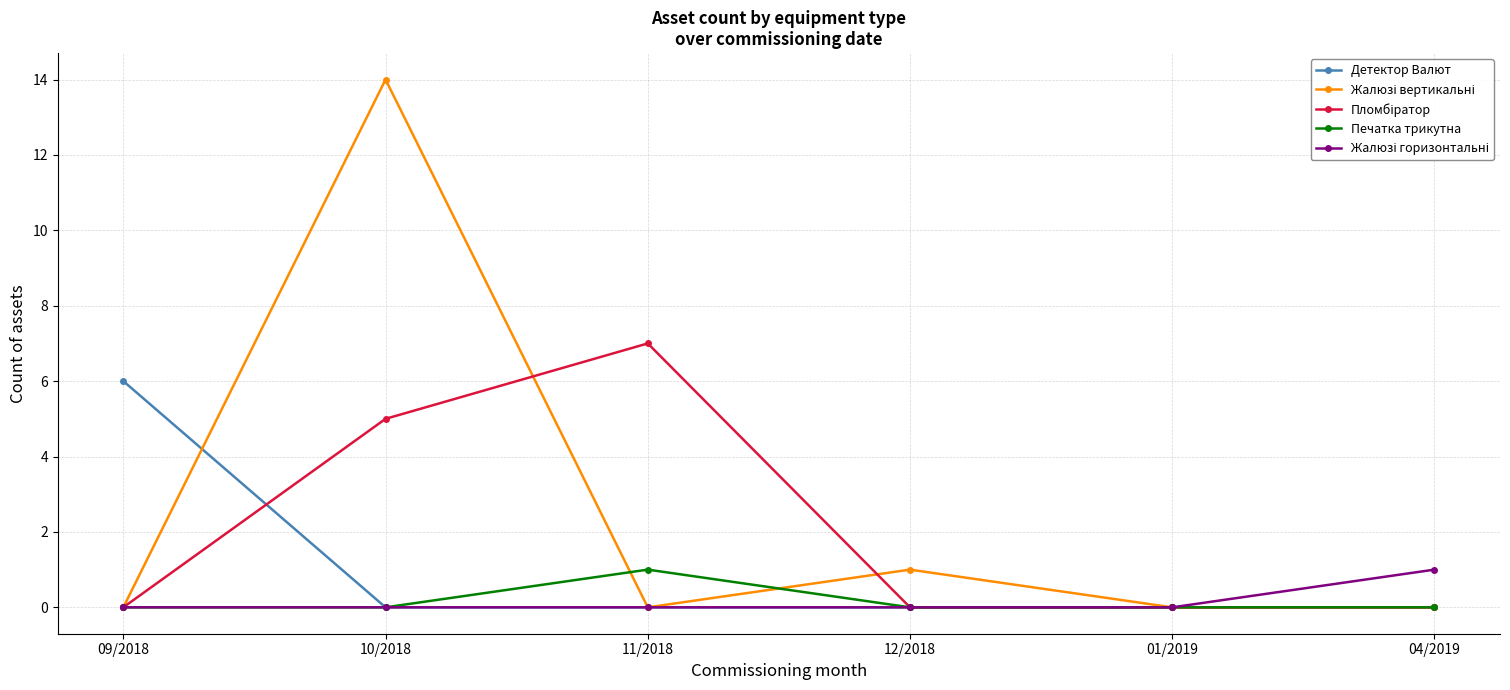

True or false: Детектор Валют has more than 2 points higher than both neighbors.

False